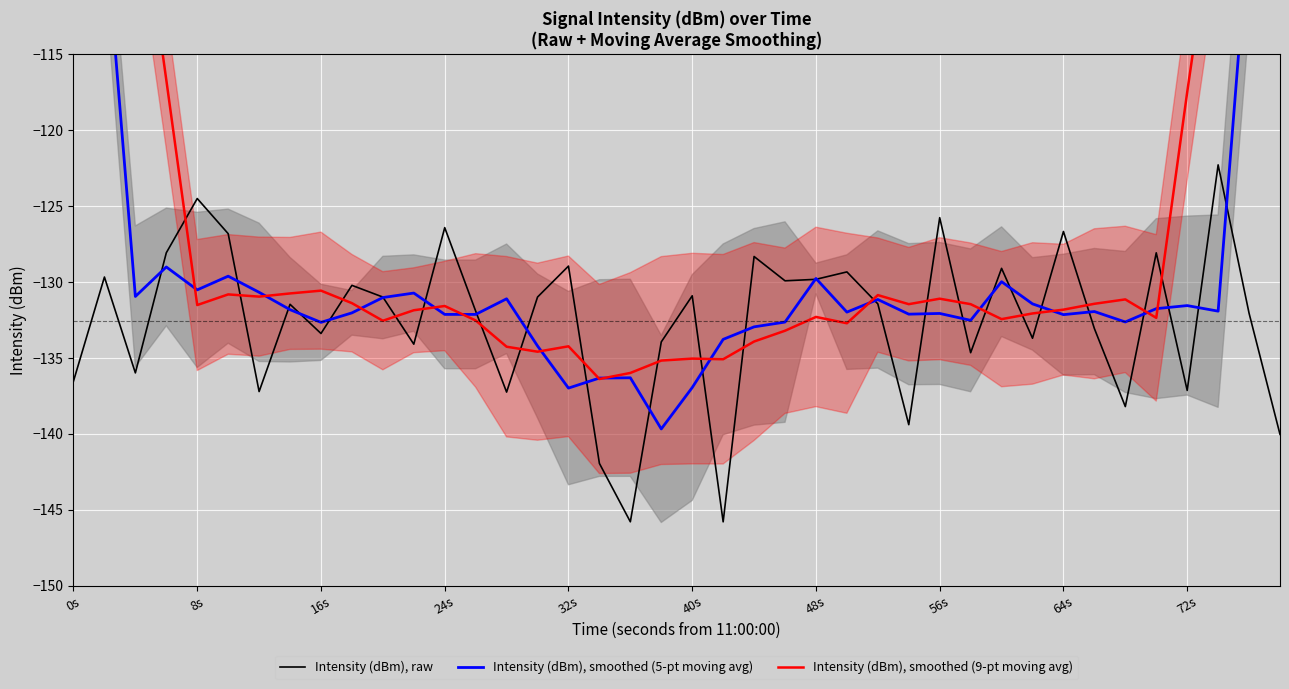

What is the minimum value for Intensity (dBm), raw?

-145.8